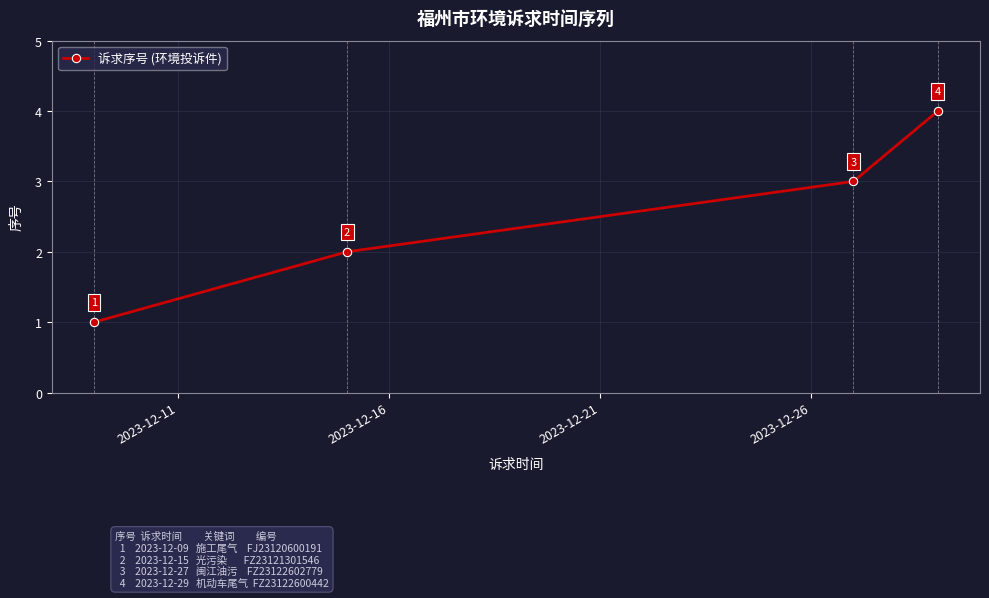

What is the greatest value displayed?

4